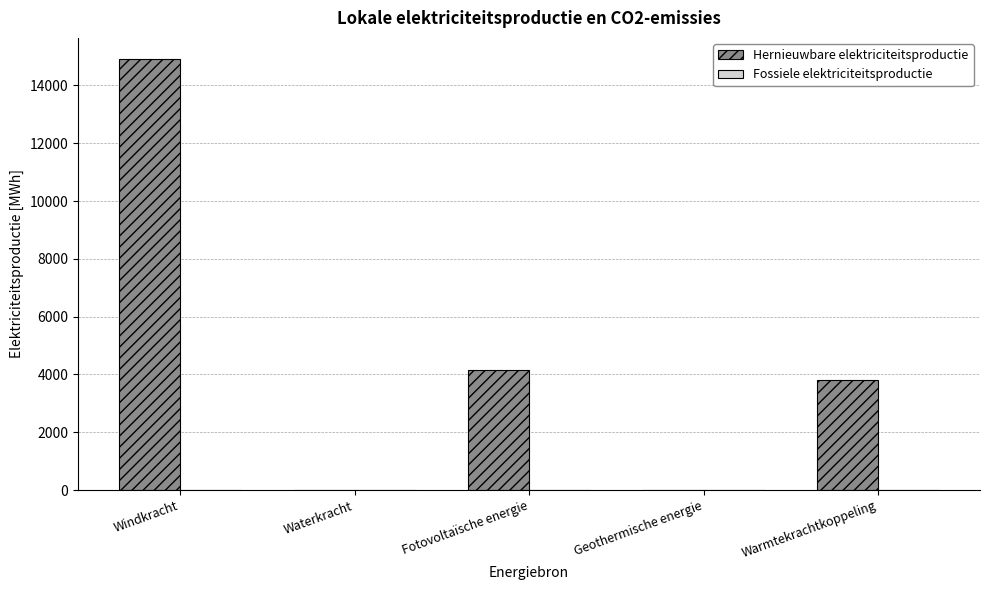

How many data points does each series have?

5